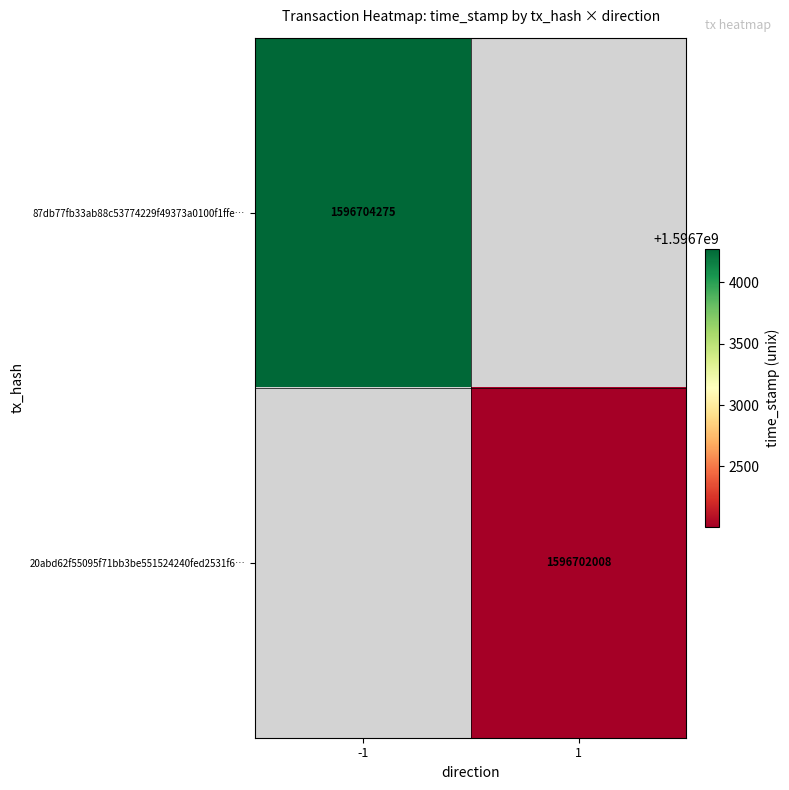

Is it true that 20abd62f55095f71bb3be551524240fed2531f6… equals 1596702008 at 1?

True